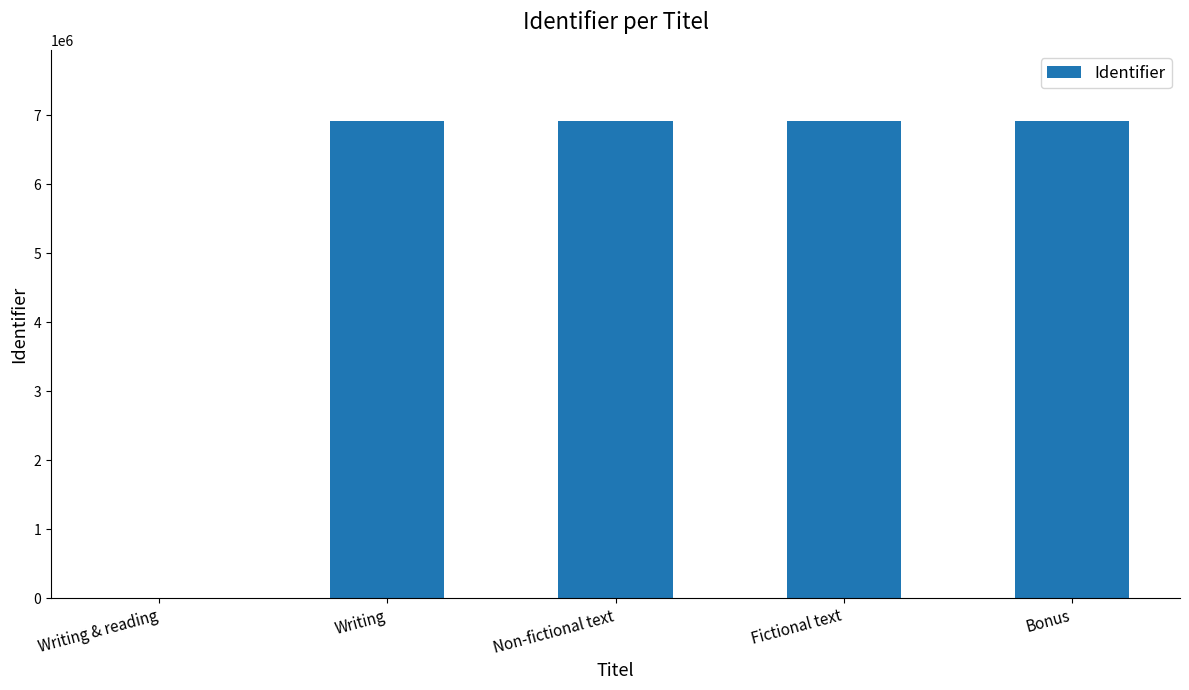

At which label is the value closest to 3454026?

Writing